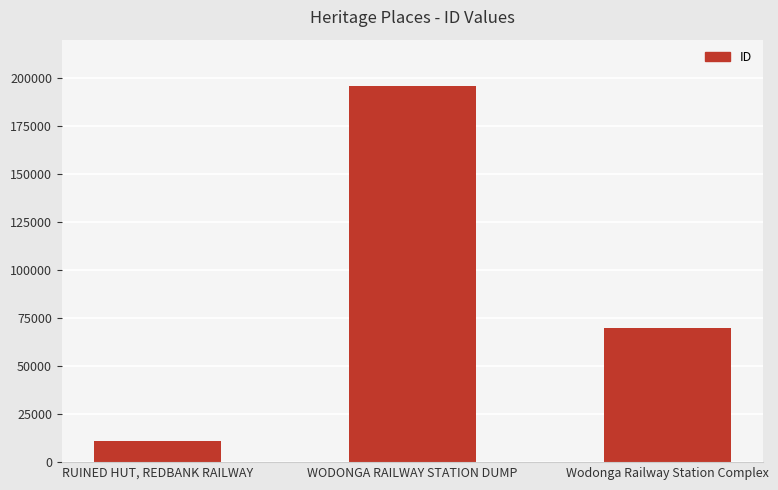

How many bars are there in total?

3